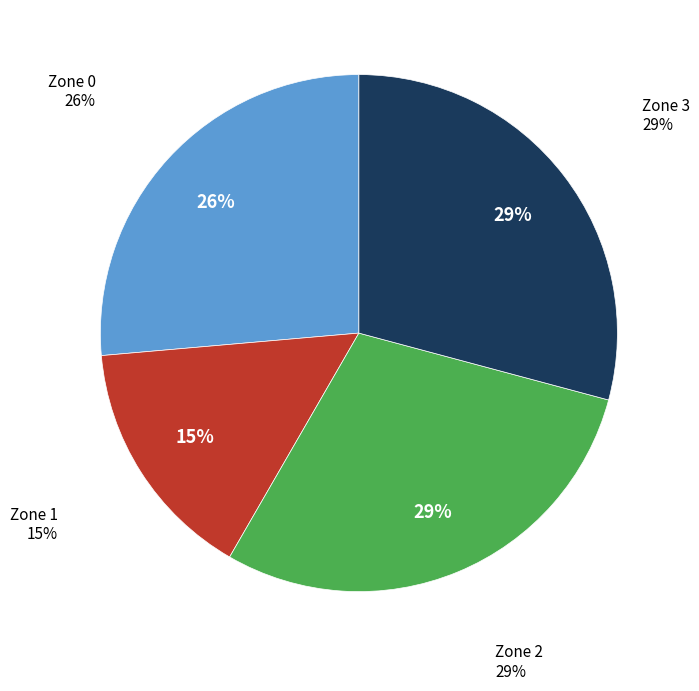

How many segments does this pie chart have?

4